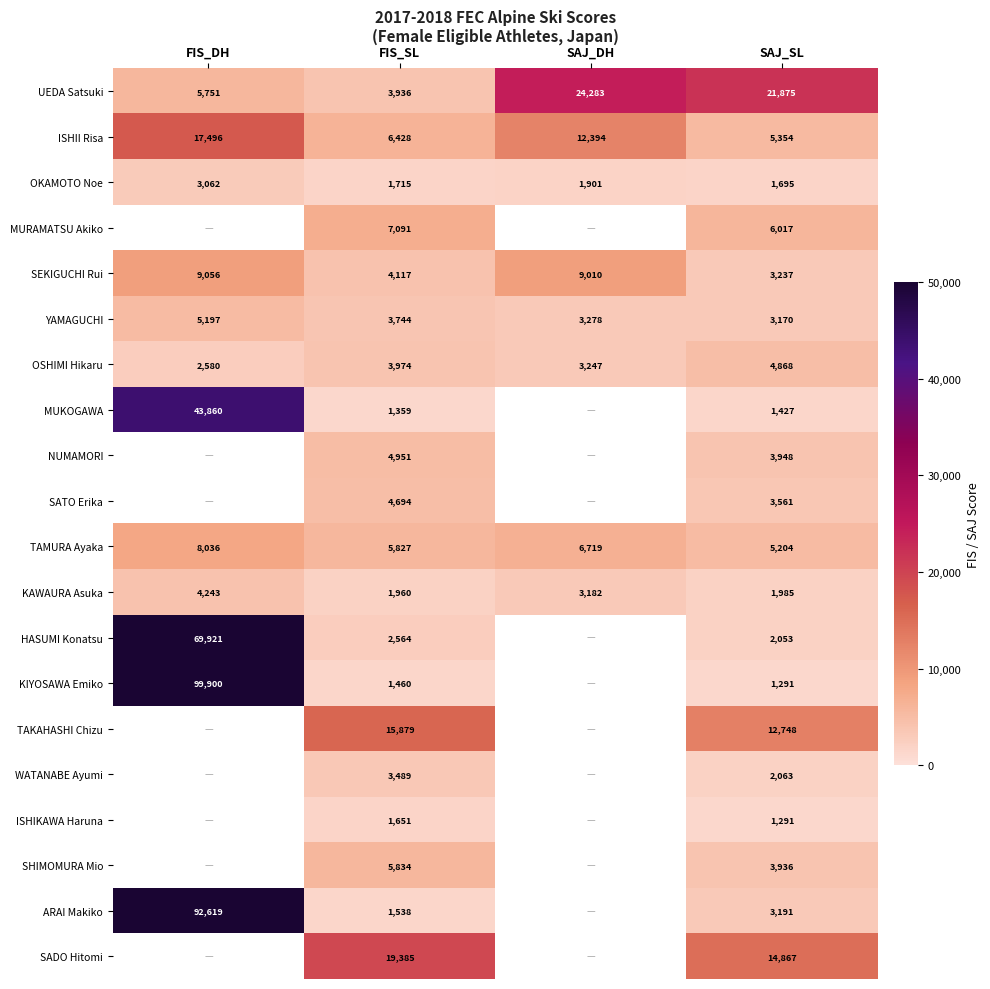

At how many categories does at least one series exceed 6567?

4